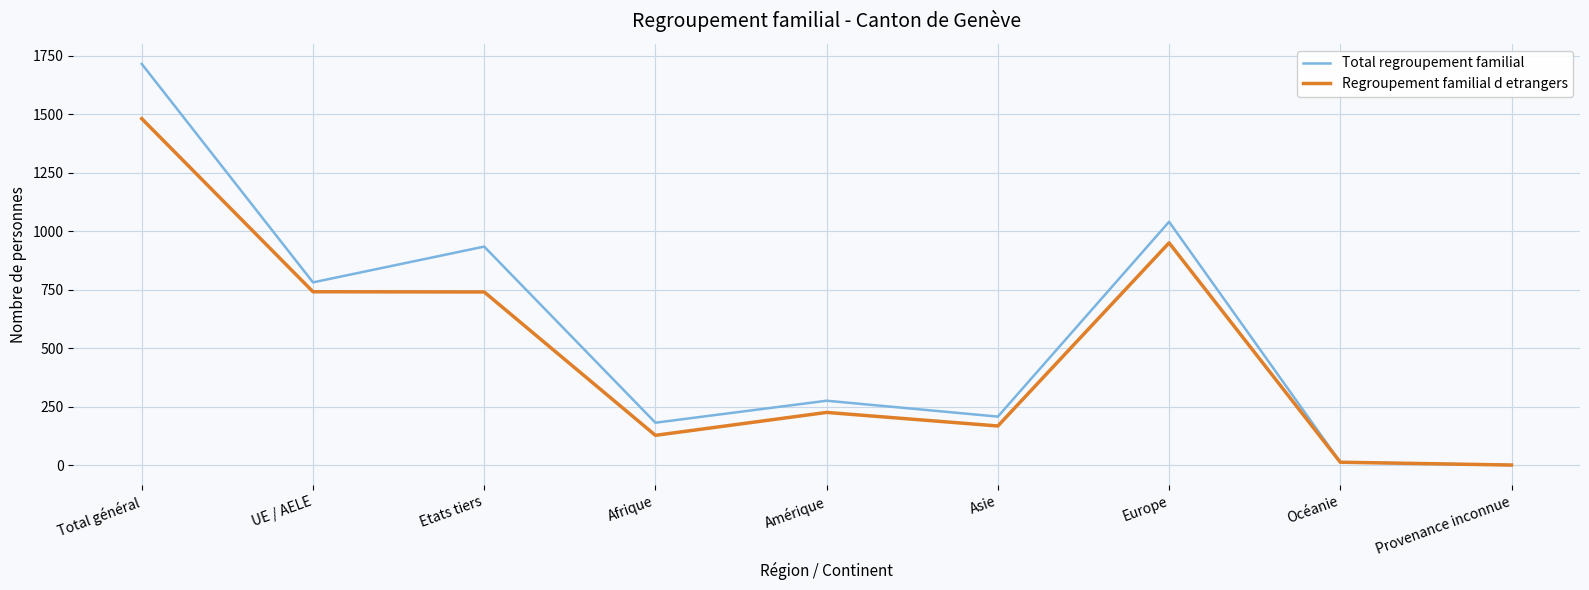

At which category does Total regroupement familial reach its first local peak?

Etats tiers